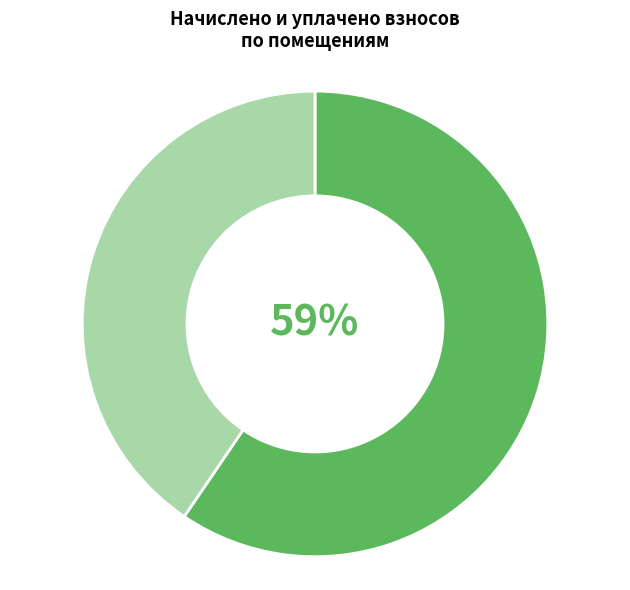

To the nearest percent, what is the average slice percentage?

50%